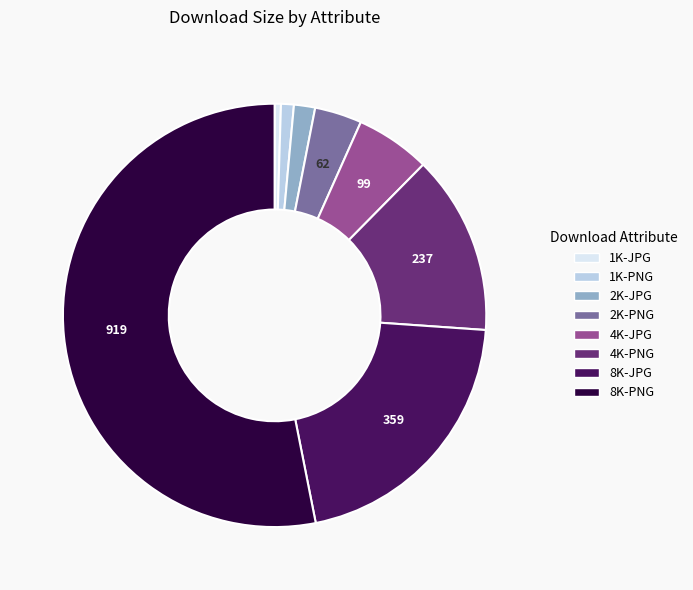

Rank the categories by value from lowest to highest.

1K-JPG, 1K-PNG, 2K-JPG, 2K-PNG, 4K-JPG, 4K-PNG, 8K-JPG, 8K-PNG